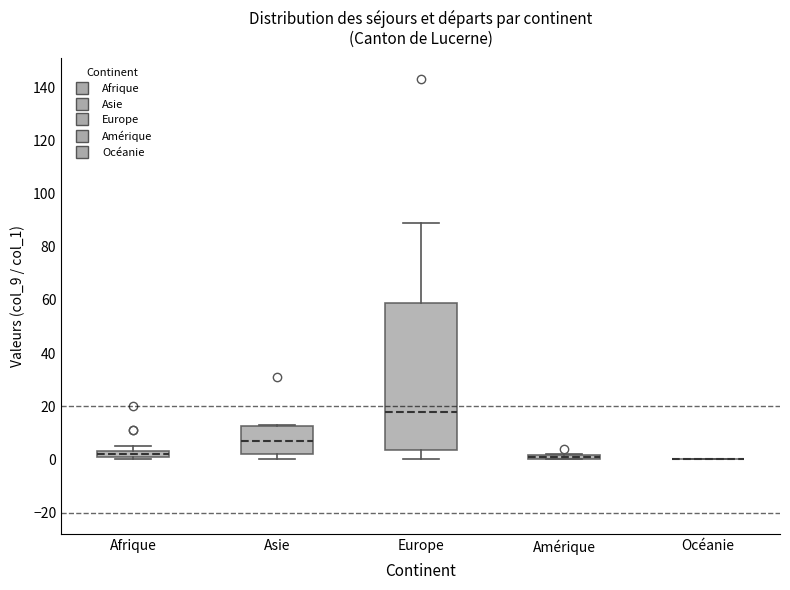

Comparing the boxes themselves (not the whiskers), which one is the tallest?

Europe